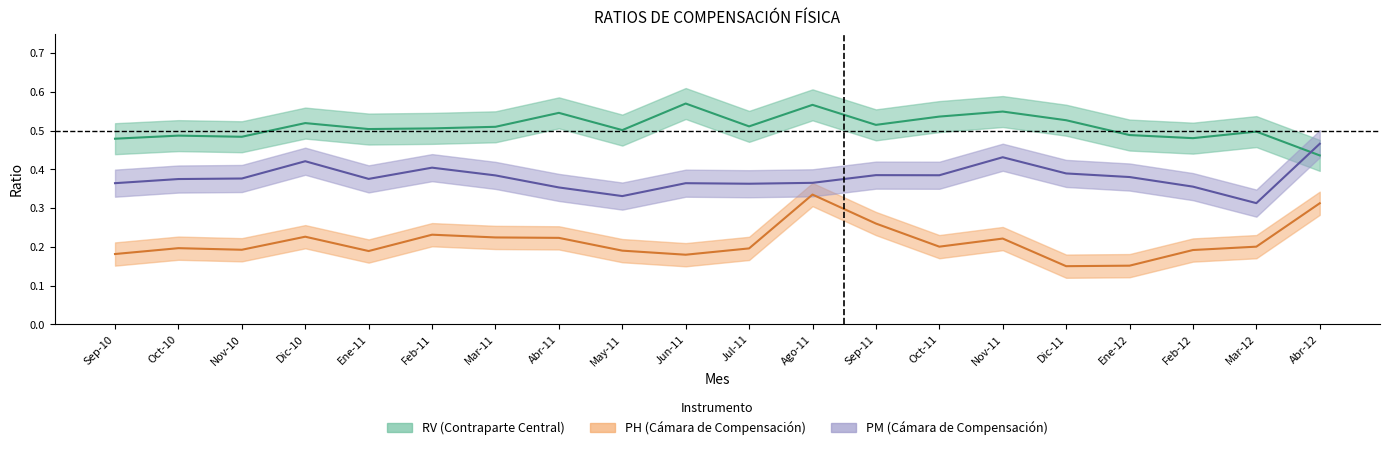

Reading left to right, what are all the values shown in this chart?

RV: 0.5	0.5	0.5	0.5	0.5	0.5	0.5	0.5	0.5	0.6	0.5	0.6	0.5	0.5	0.5	0.5	0.5	0.5	0.5	0.4
PH: 0.2	0.2	0.2	0.2	0.2	0.2	0.2	0.2	0.2	0.2	0.2	0.3	0.3	0.2	0.2	0.1	0.2	0.2	0.2	0.3
PM: 0.4	0.4	0.4	0.4	0.4	0.4	0.4	0.4	0.3	0.4	0.4	0.4	0.4	0.4	0.4	0.4	0.4	0.4	0.3	0.5